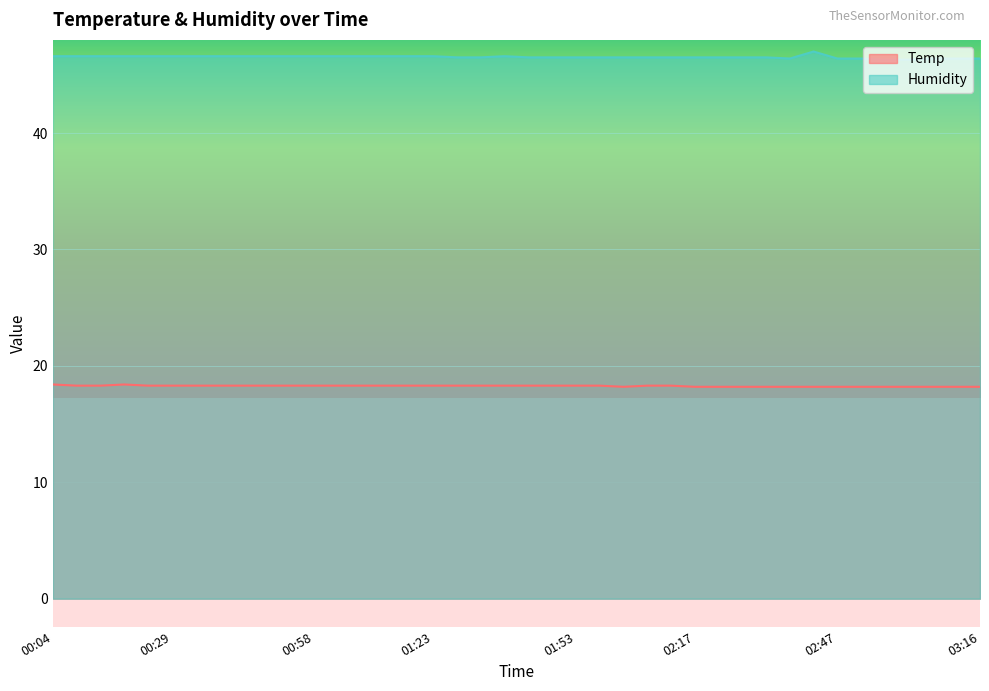

At which label does Humidity reach its minimum?

02:57